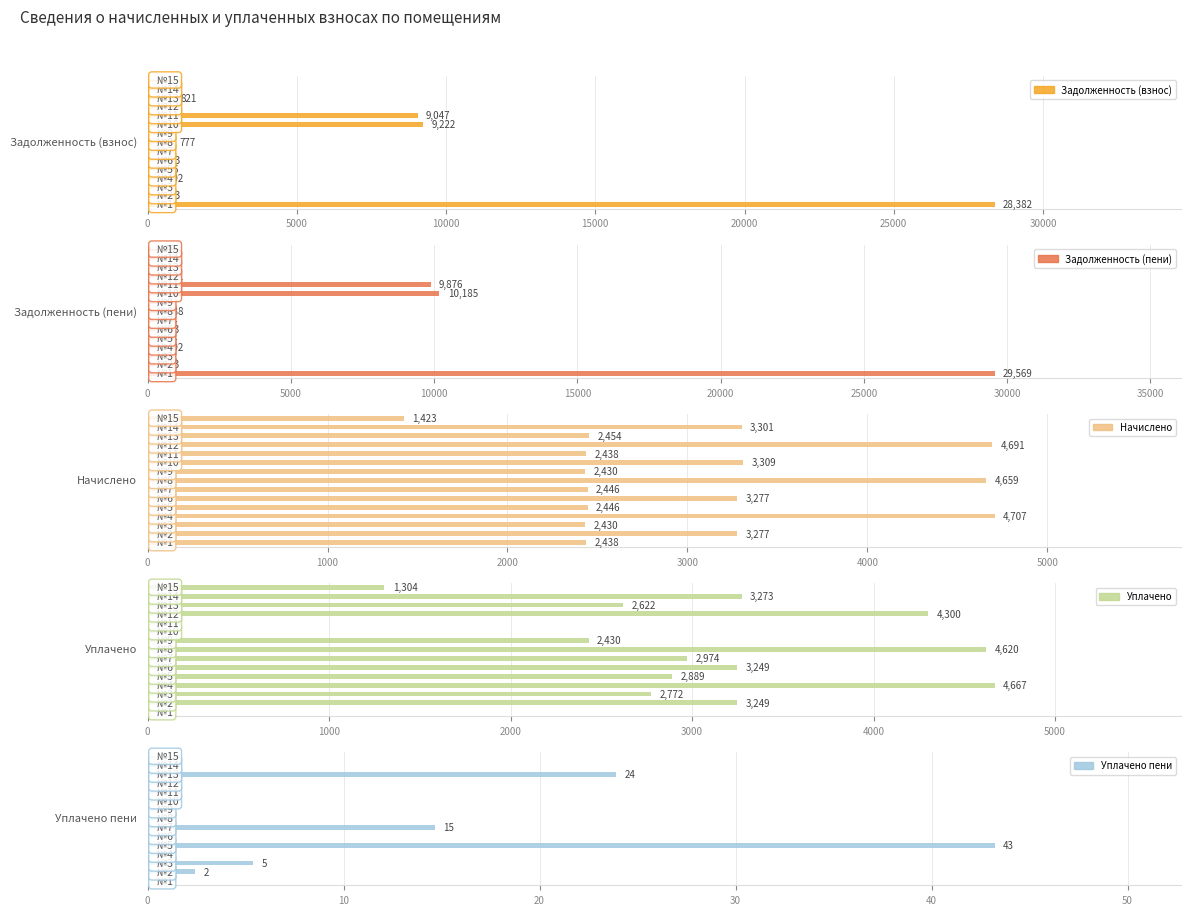

What is the average value of the Уплачено пени series?

6.0